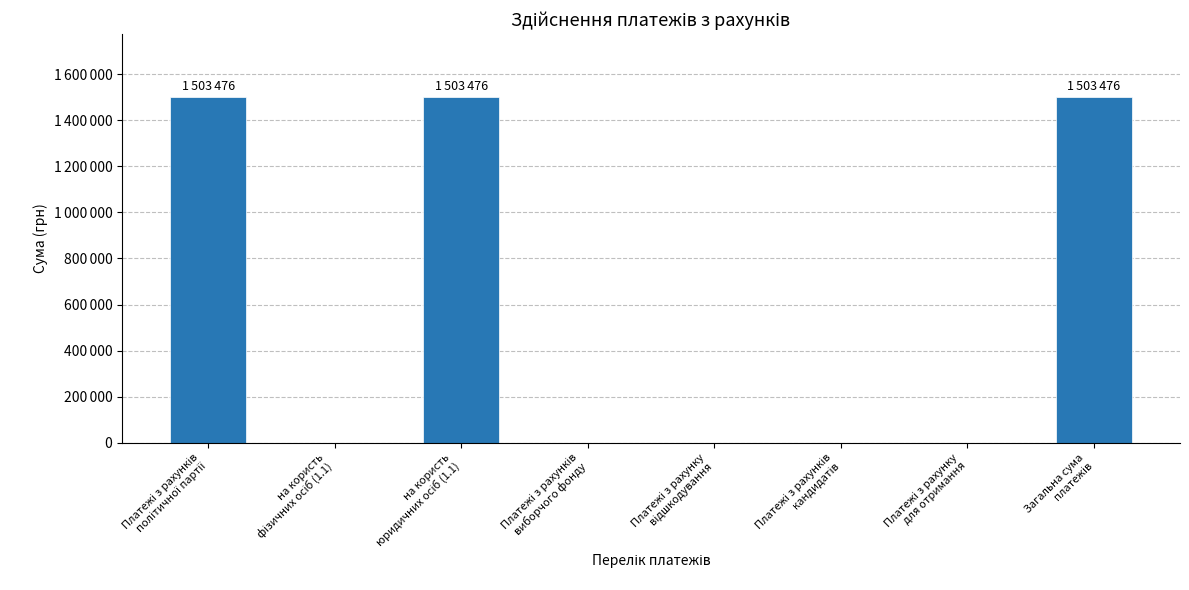

Reading left to right, what are all the values shown in this chart?

Платежі з рахунків
політичної партії=1503476	на користь
фізичних осіб (1.1)=0	на користь
юридичних осіб (1.1)=1503476	Платежі з рахунків
виборчого фонду=0	Платежі з рахунку
відшкодування=0	Платежі з рахунків
кандидатів=0	Платежі з рахунку
для отримання=0	Загальна сума
платежів=1503476